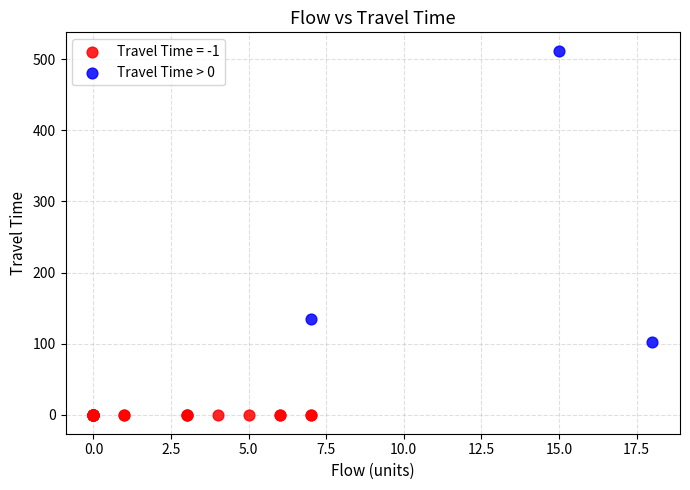

Which series reaches the maximum Y coordinate?

Travel Time > 0